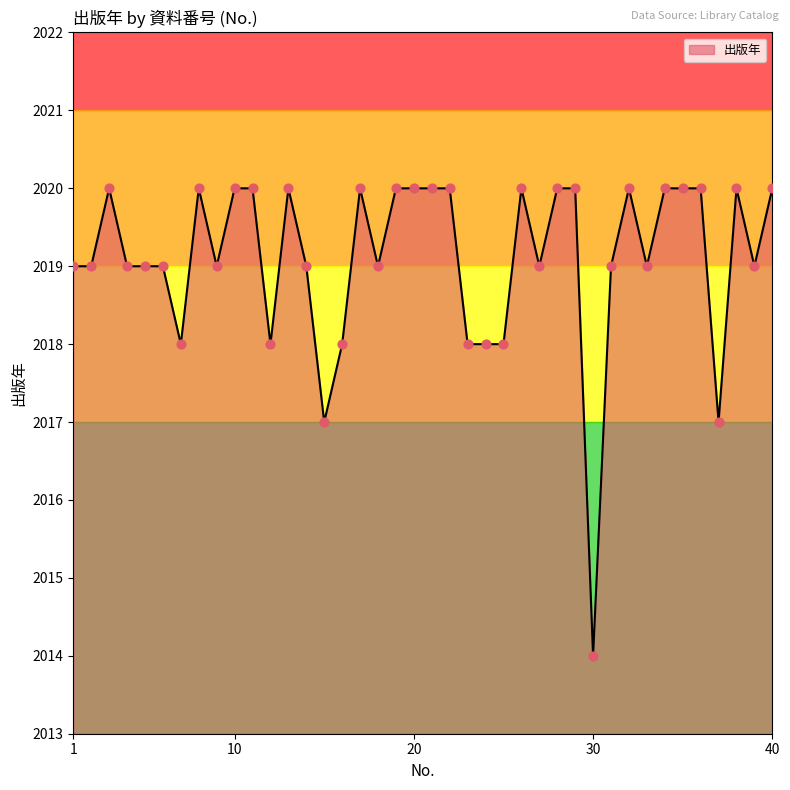

What is the greatest value displayed?

2020